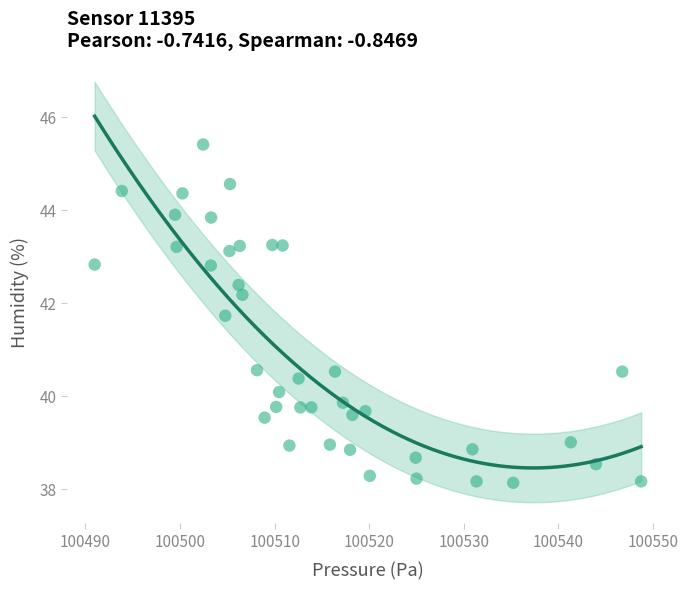

What is the range of X values (max minus min)?

57.8